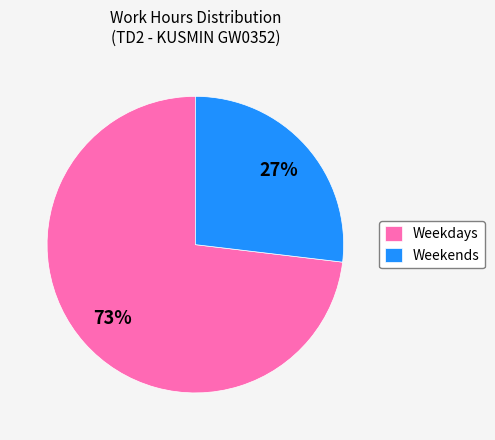

Which slice is the largest?

Weekdays